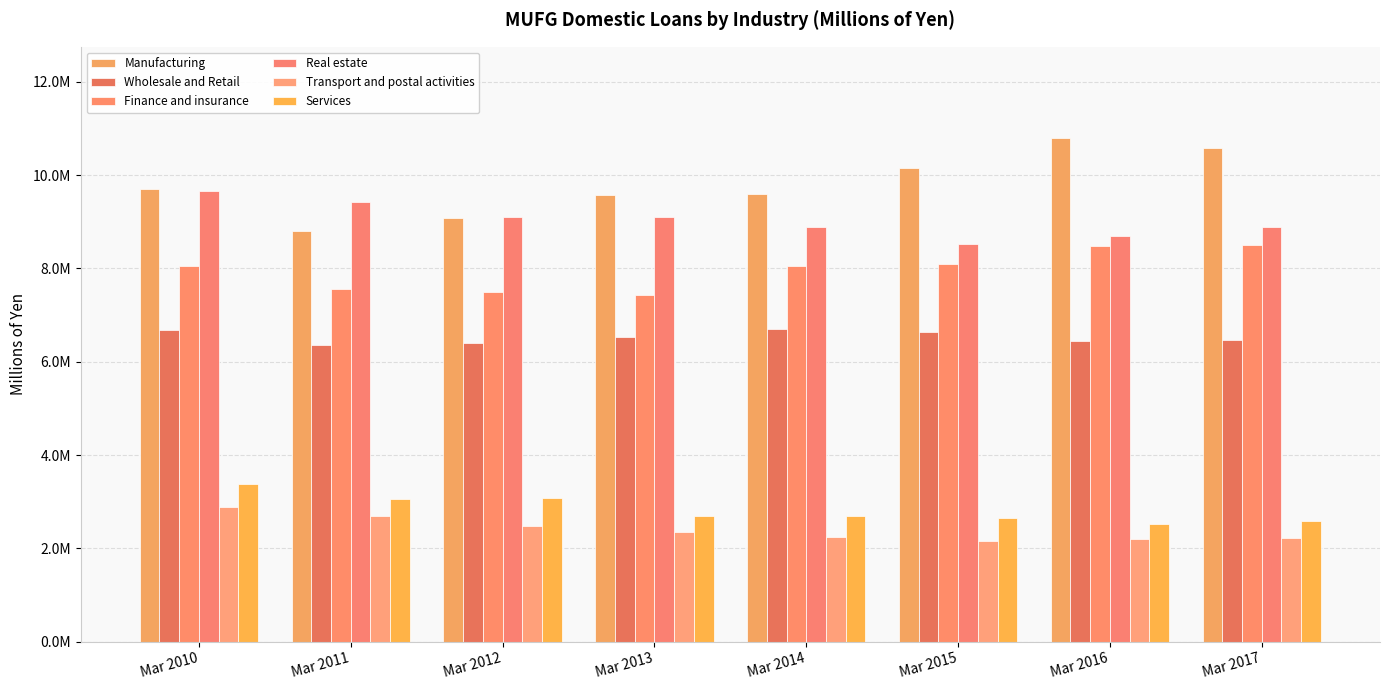

What is the value of the Real estate bar at the 4th from the left?

9114051